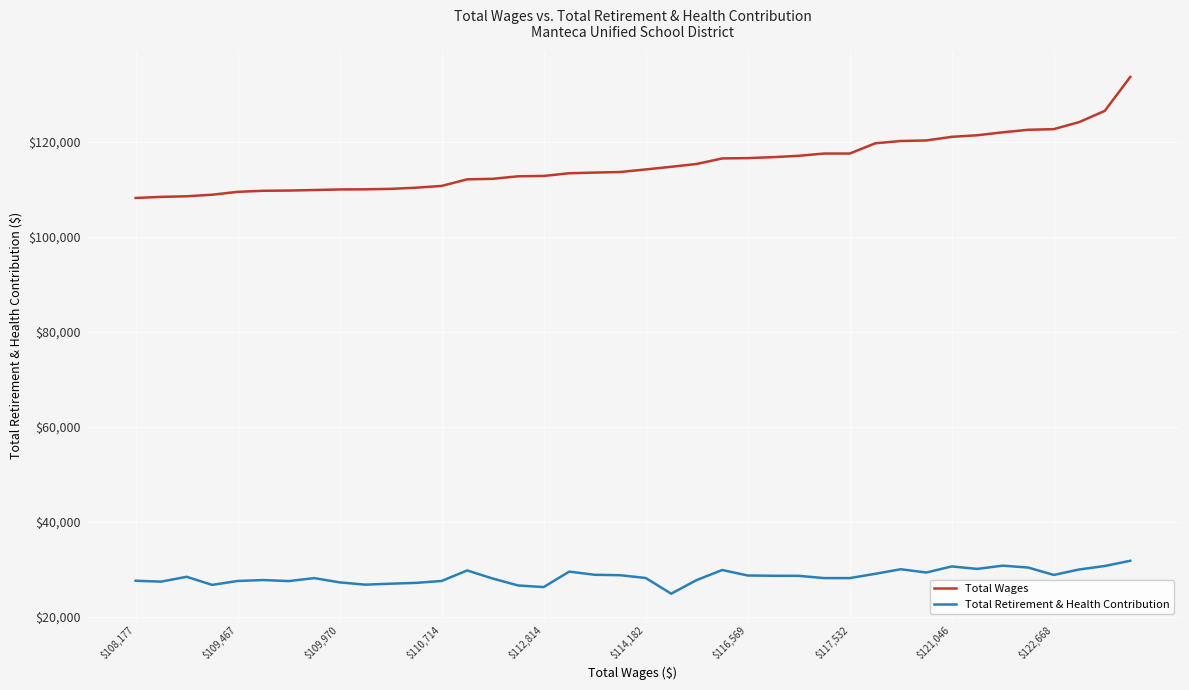

How many distinct data groups are displayed?

2